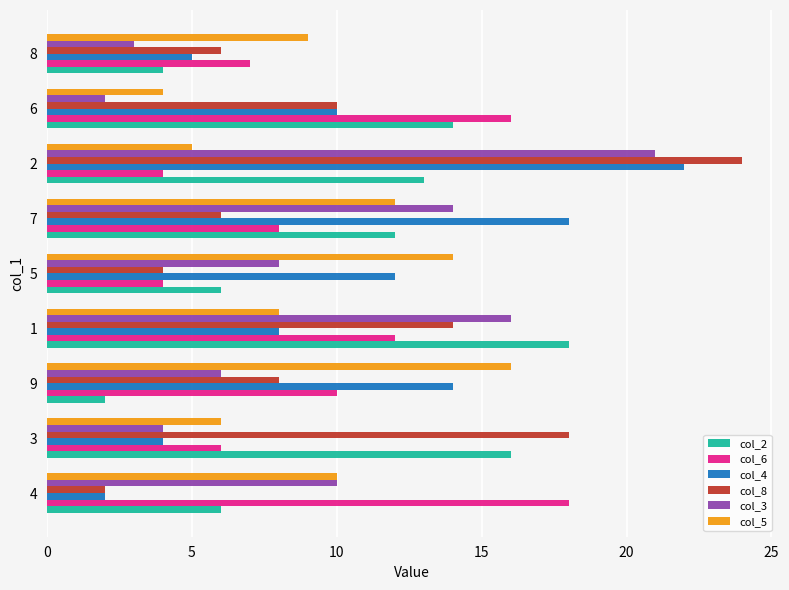

What is the minimum value for col_3?

2